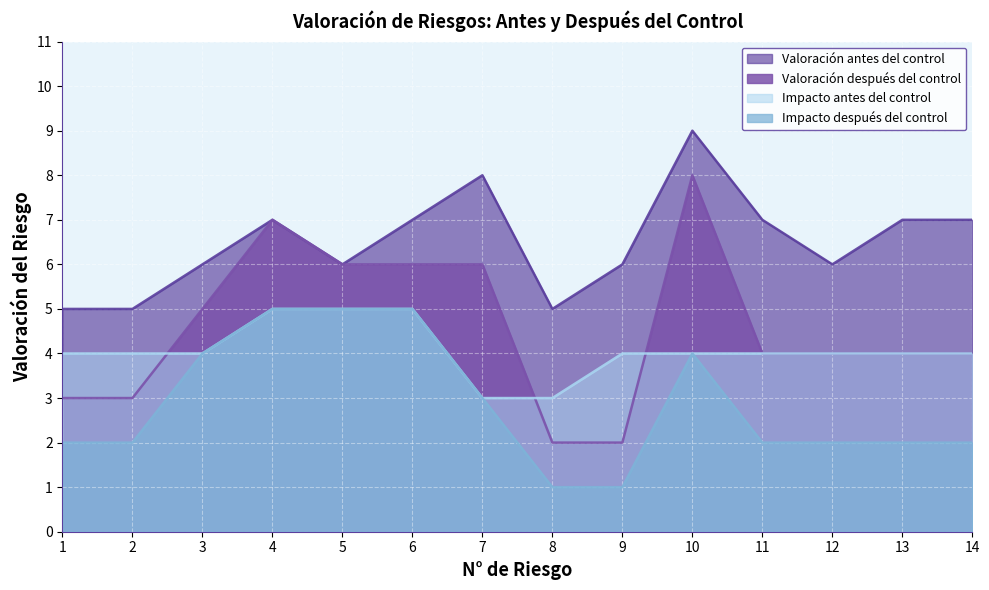

Between which two adjacent categories do Impacto antes del control and Valoración después del control first intersect?

2 and 3